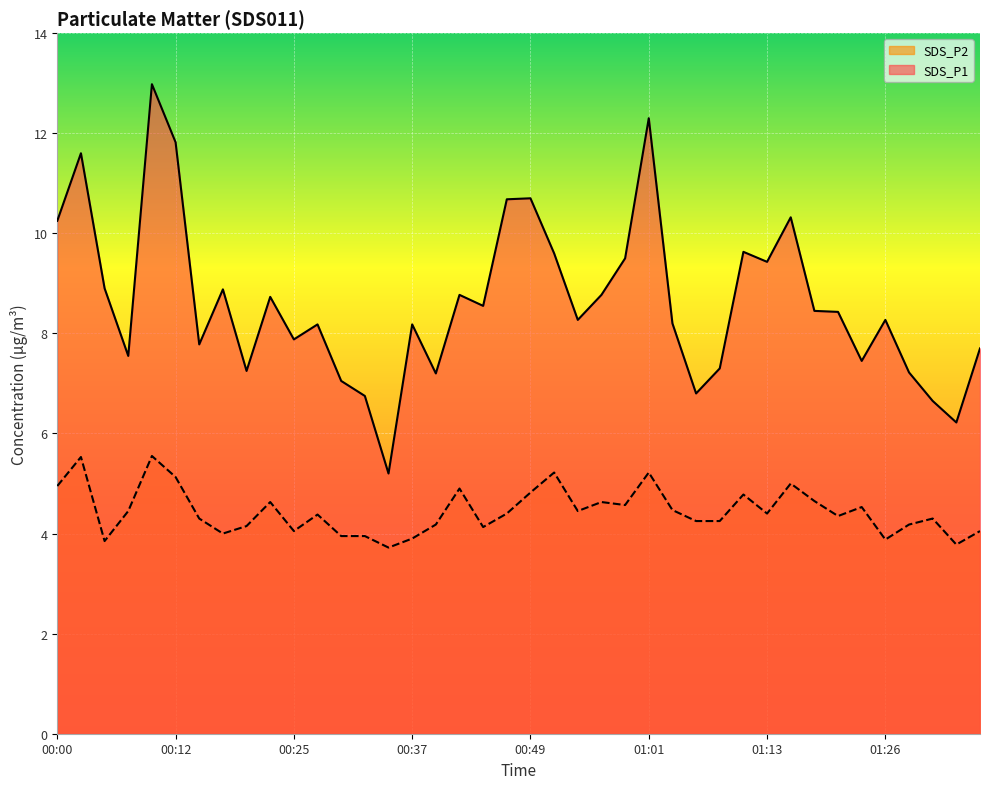

What position from the right is 00:25?

30